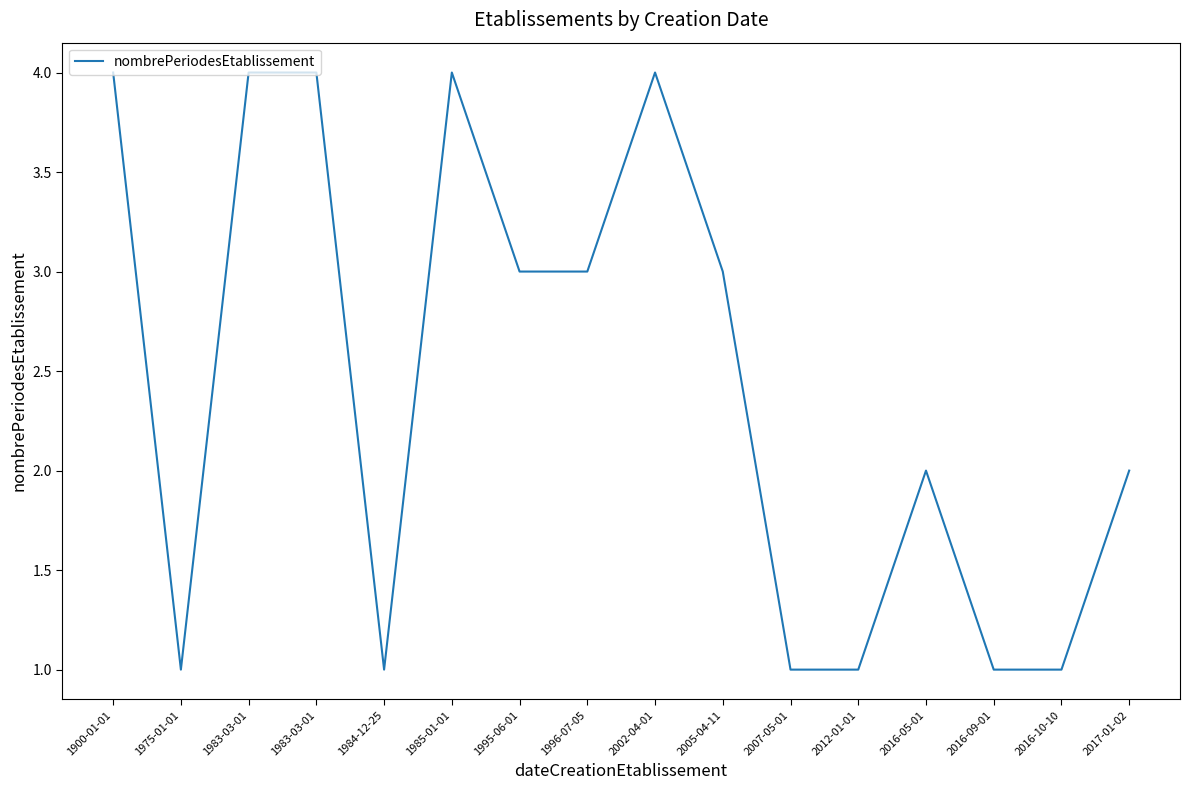

Rank the categories by value from highest to lowest.

1900-01-01, 1983-03-01, 1983-03-01, 1985-01-01, 2002-04-01, 1995-06-01, 1996-07-05, 2005-04-11, 2016-05-01, 2017-01-02, 1975-01-01, 1984-12-25, 2007-05-01, 2012-01-01, 2016-09-01, 2016-10-10